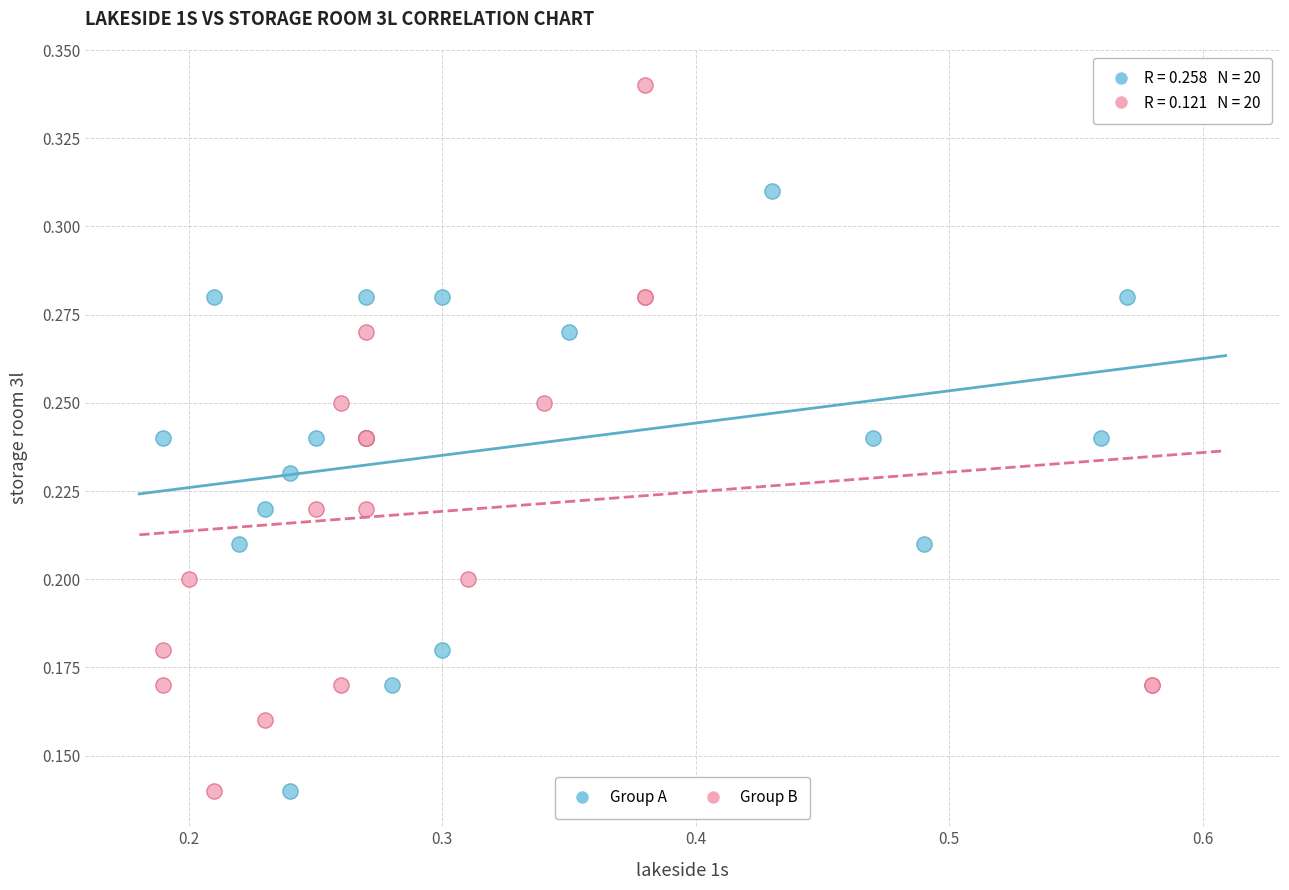

Which series has the widest spread of Y values?

Group B